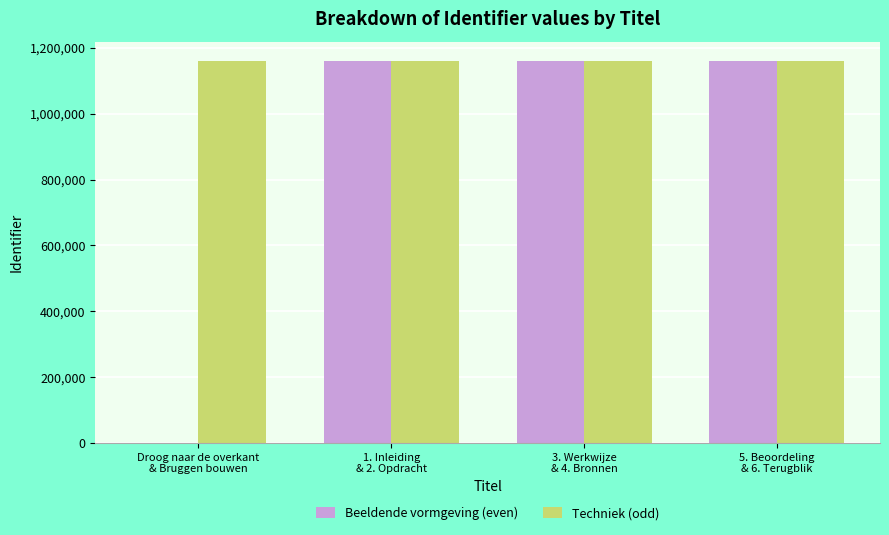

The value of Beeldende vormgeving (even) at 3. Werkwijze
& 4. Bronnen is 1161459. True or false?

True